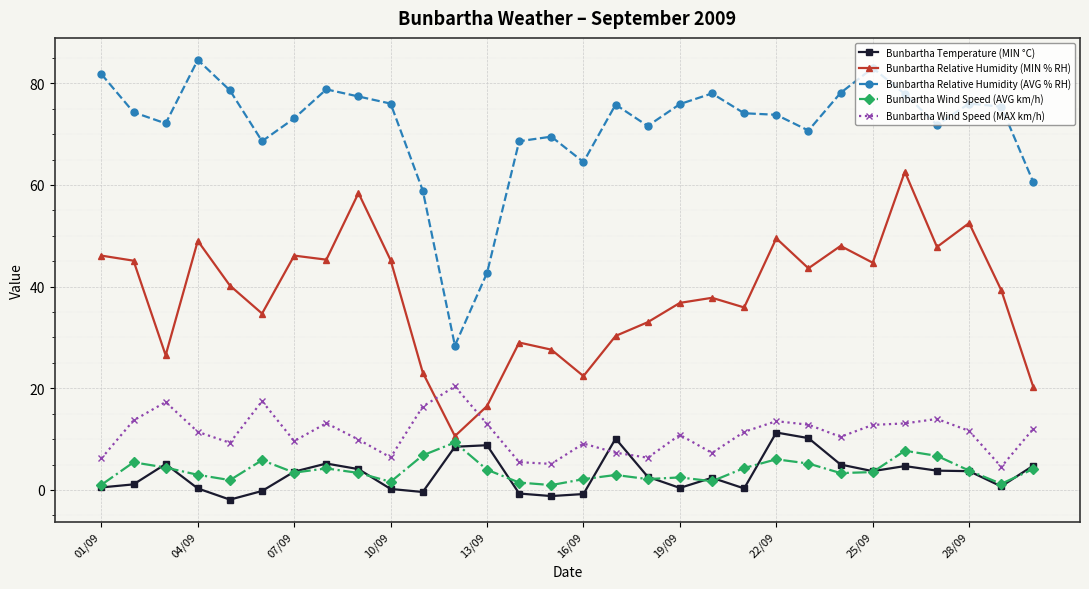

Which series has the largest total across all categories?

Bunbartha Relative Humidity (AVG % RH)